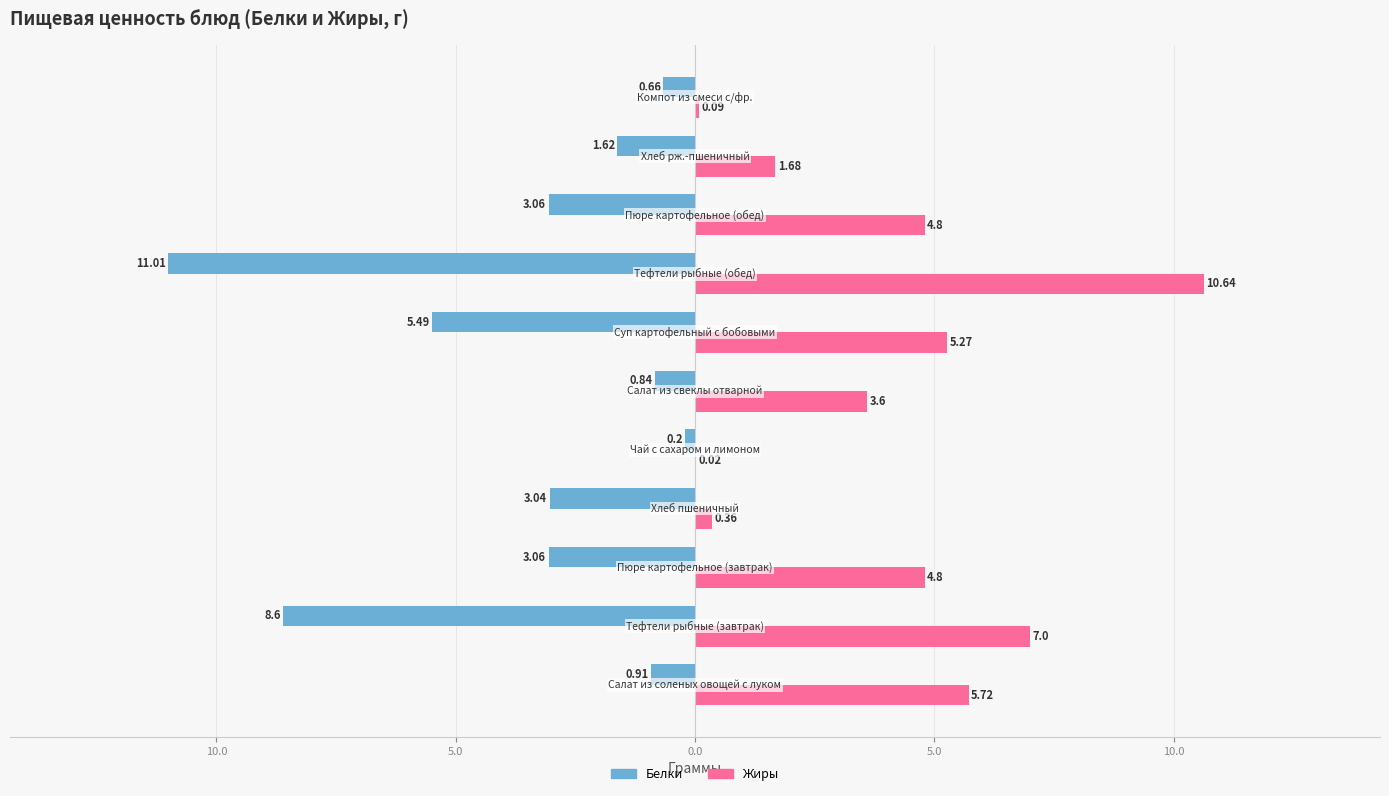

What are all the series names shown in the legend?

Белки, Жиры